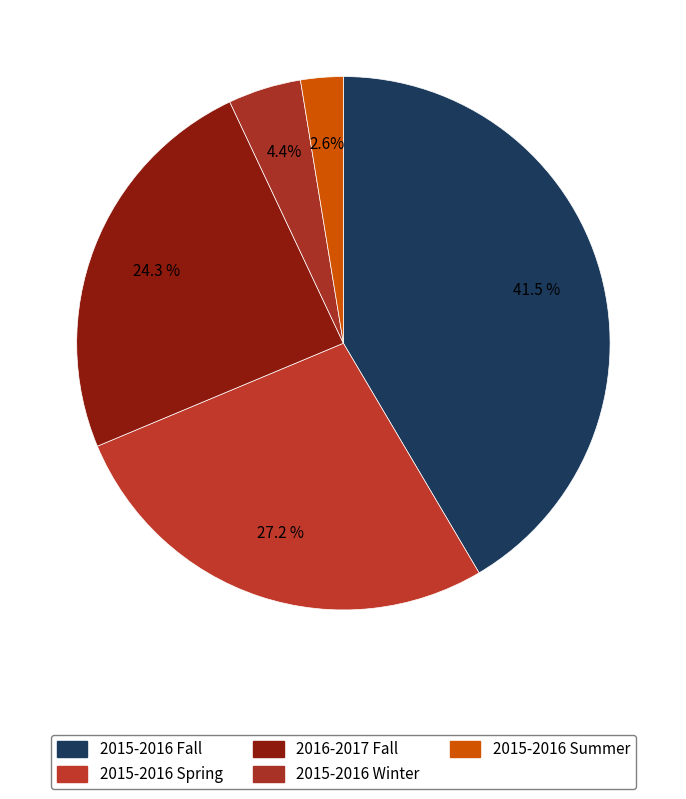

Which category has the smallest portion of the pie?

2015-2016 Summer